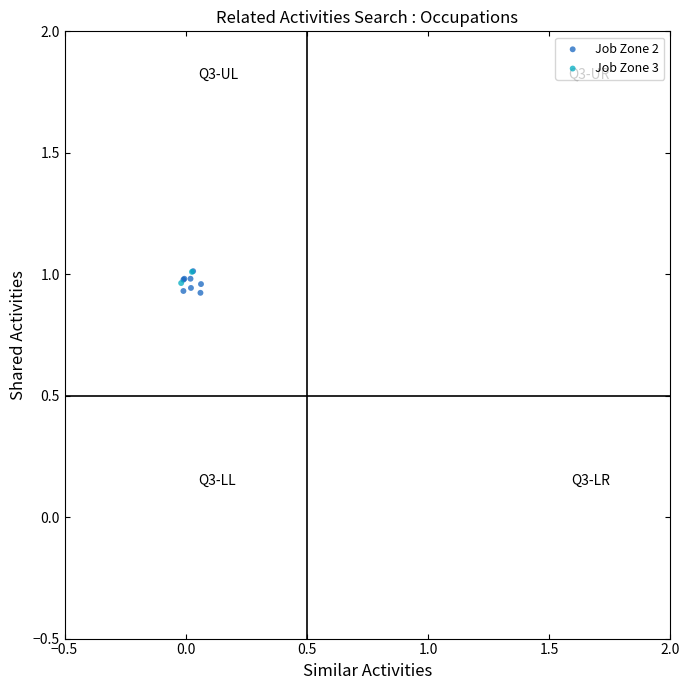

What are all the series names shown in the legend?

Job Zone 2, Job Zone 3